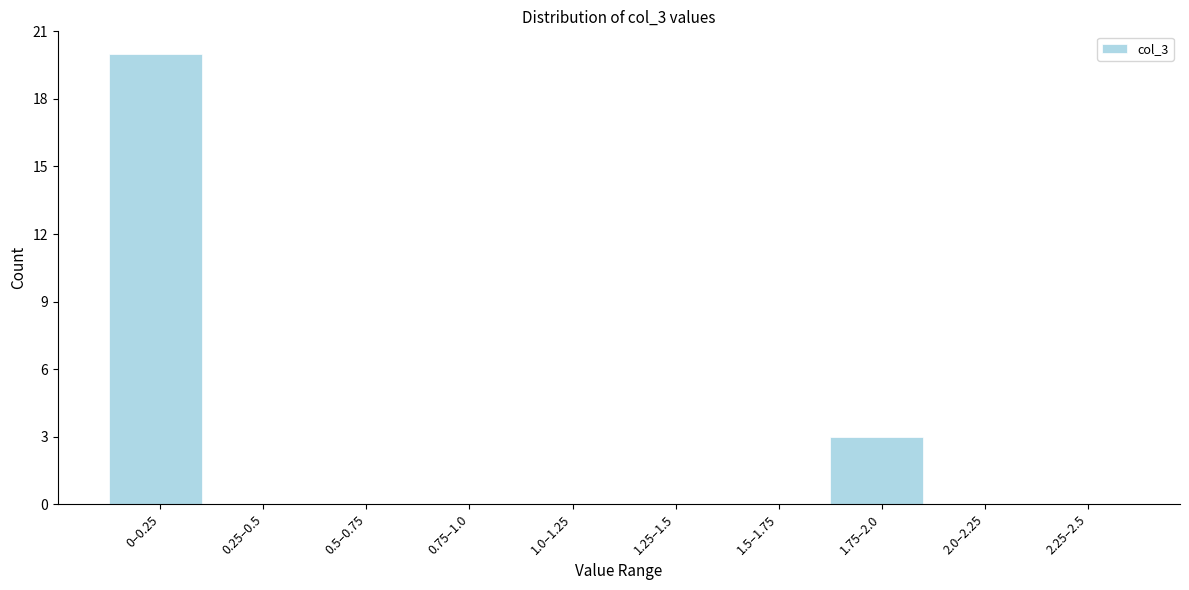

Reading right to left, extract all data points from this chart.

2.25–2.5=0	2.0–2.25=0	1.75–2.0=3	1.5–1.75=0	1.25–1.5=0	1.0–1.25=0	0.75–1.0=0	0.5–0.75=0	0.25–0.5=0	0–0.25=20